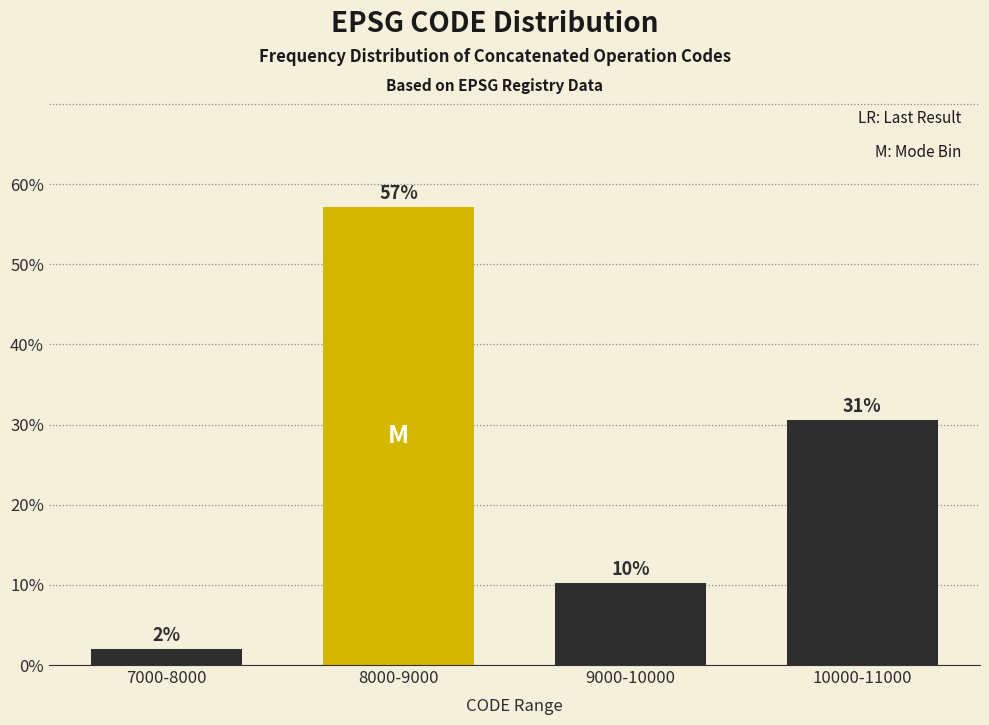

What is the value of the 1st bar from the left?

2.0